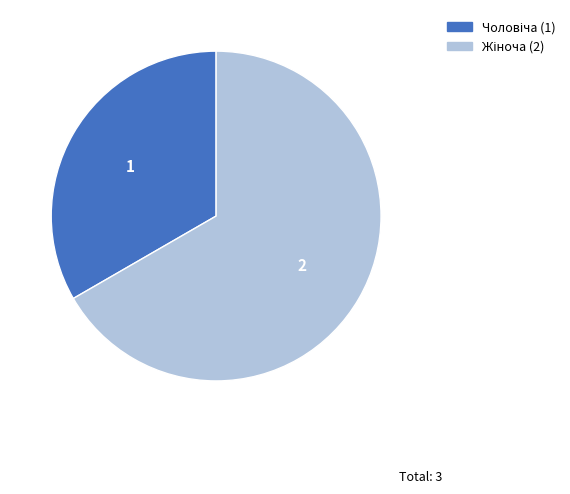

Is there any slice that represents more than half of the pie?

Yes